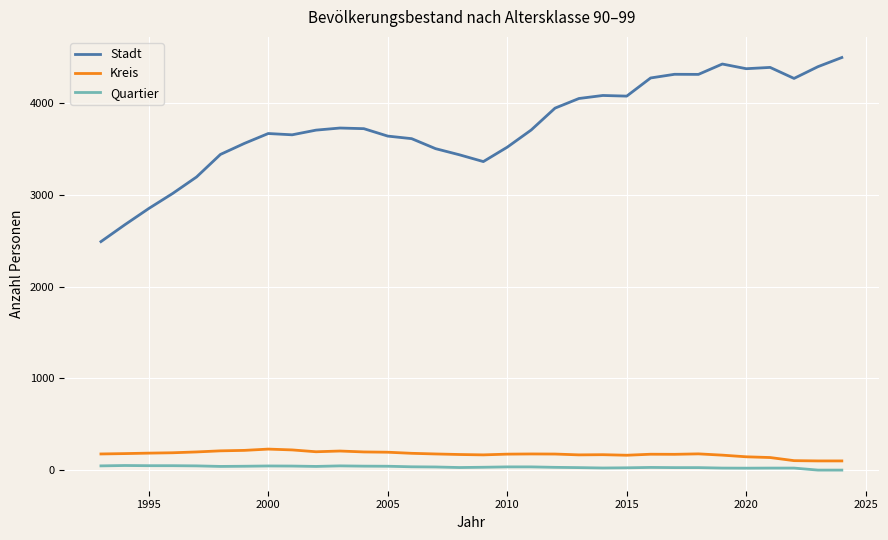

What is the greatest value displayed?

4500